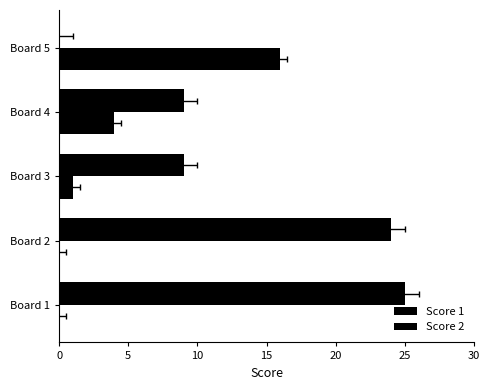

How many distinct data groups are displayed?

2